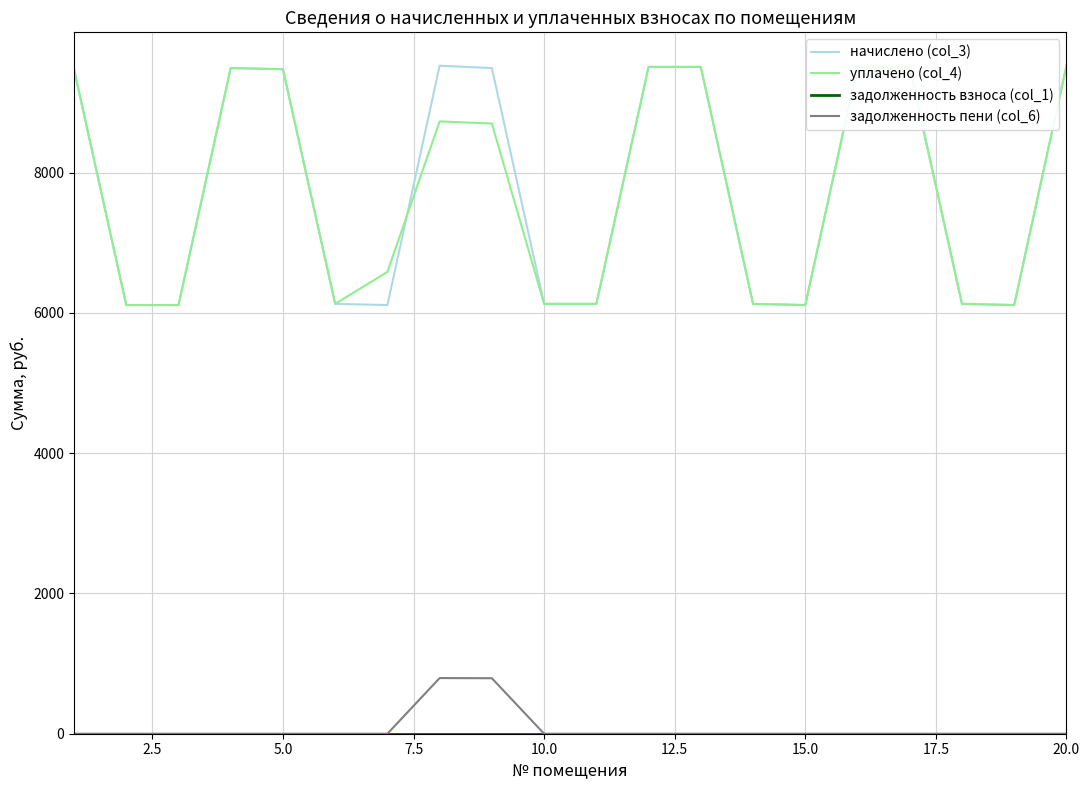

True or false: уплачено (col_4) and задолженность пени (col_6) cross at least once.

False